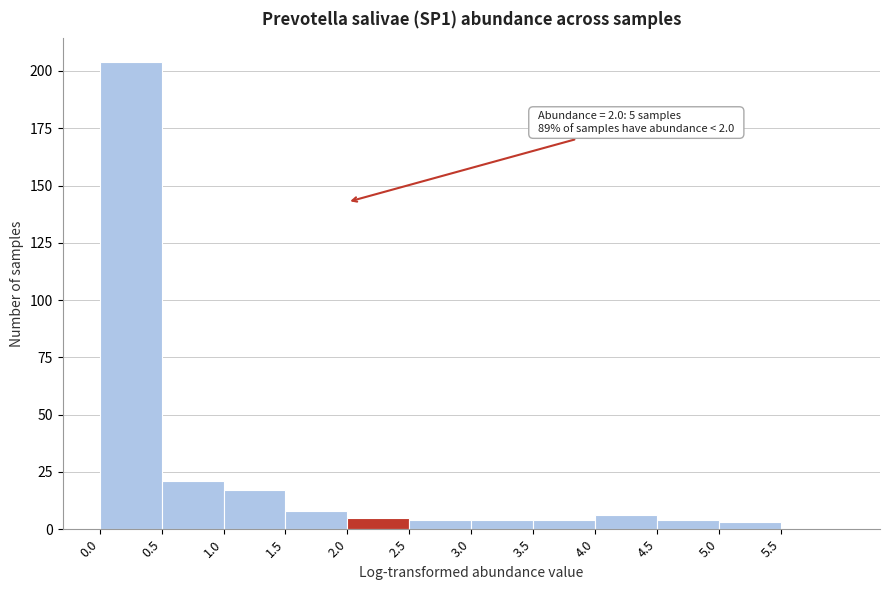

Which range on the x-axis has the tallest bar?

0.0 to 0.5